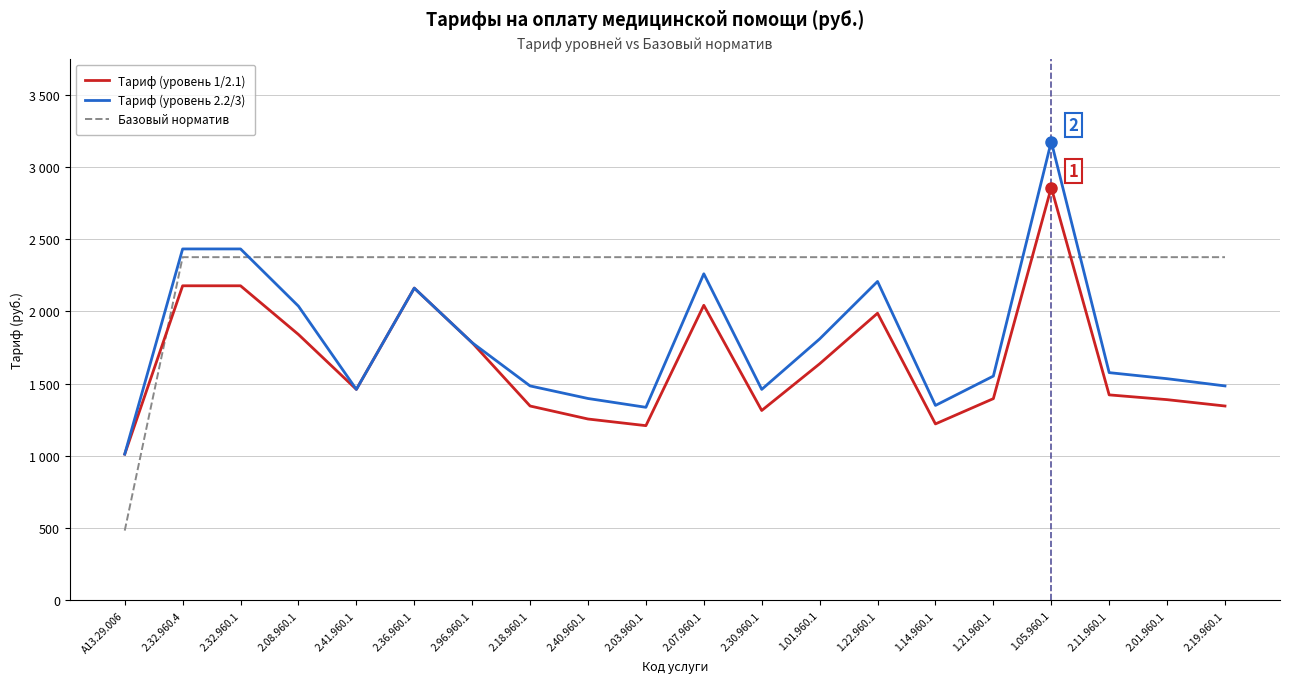

Which series changed the most between 2.08.960.1 and 2.19.960.1?

Тариф (уровень 2.2/3)